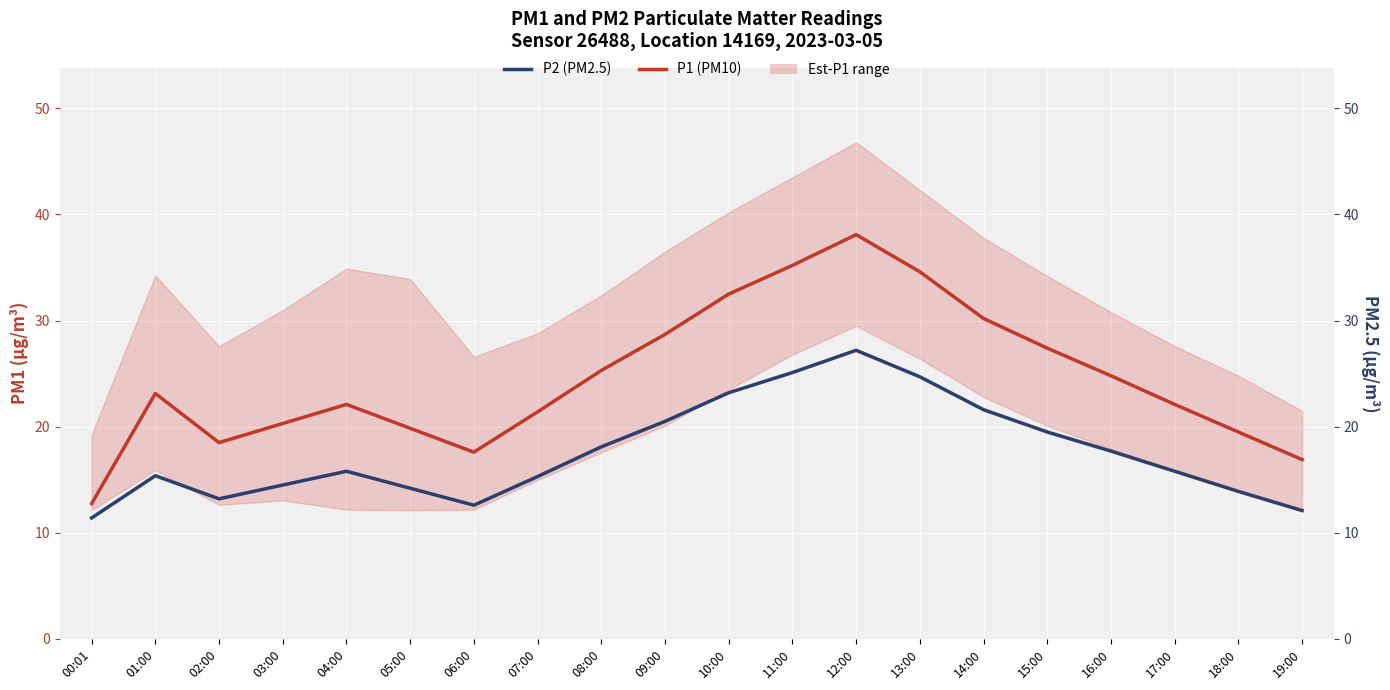

Reading left to right, list all the values displayed in this chart.

P1 (PM10): 12.8	23.1	18.5	20.3	22.1	19.9	17.6	21.4	25.3	28.7	32.5	35.2	38.1	34.6	30.2	27.4	24.8	22.1	19.5	16.9
P2 (PM2.5): 11.4	15.4	13.2	14.5	15.8	14.2	12.6	15.3	18.1	20.5	23.2	25.1	27.2	24.7	21.6	19.5	17.7	15.8	13.9	12.1